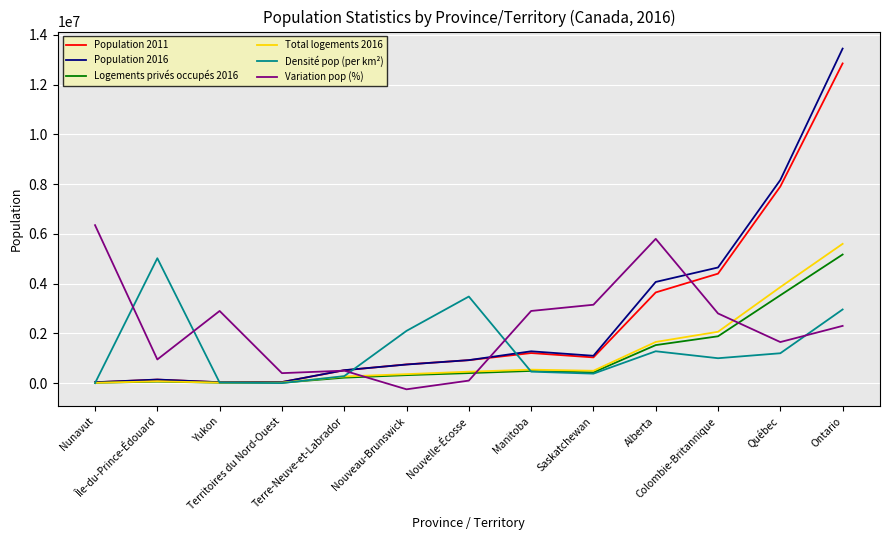

What is the highest value of the Densité pop (per km²) series?

5020000.0